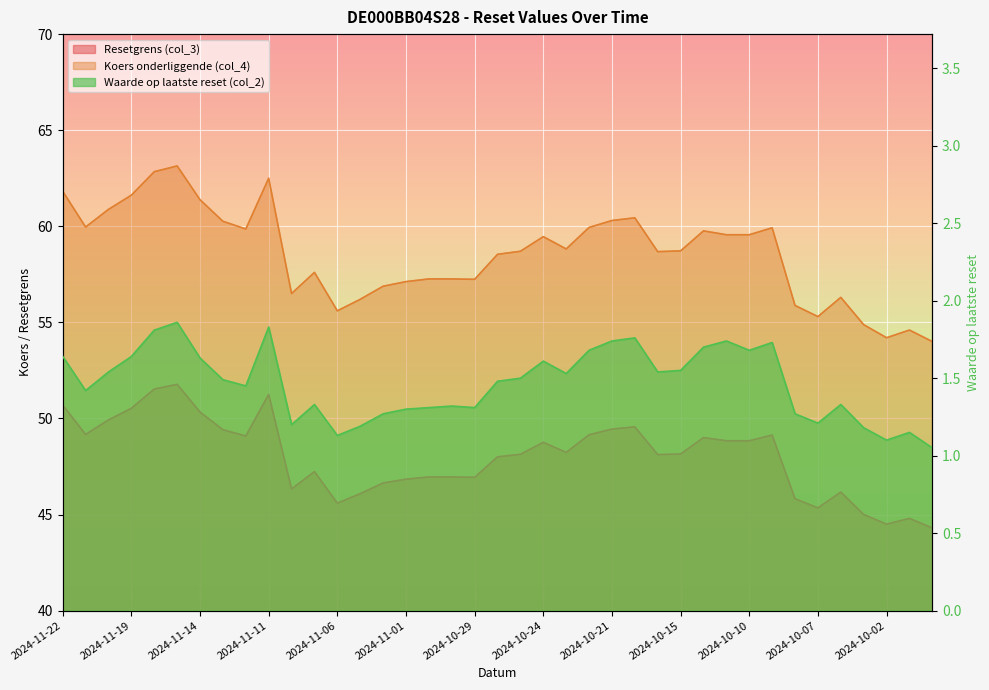

Where does the Resetgrens (col_3) series first go above 48?

2024-11-22